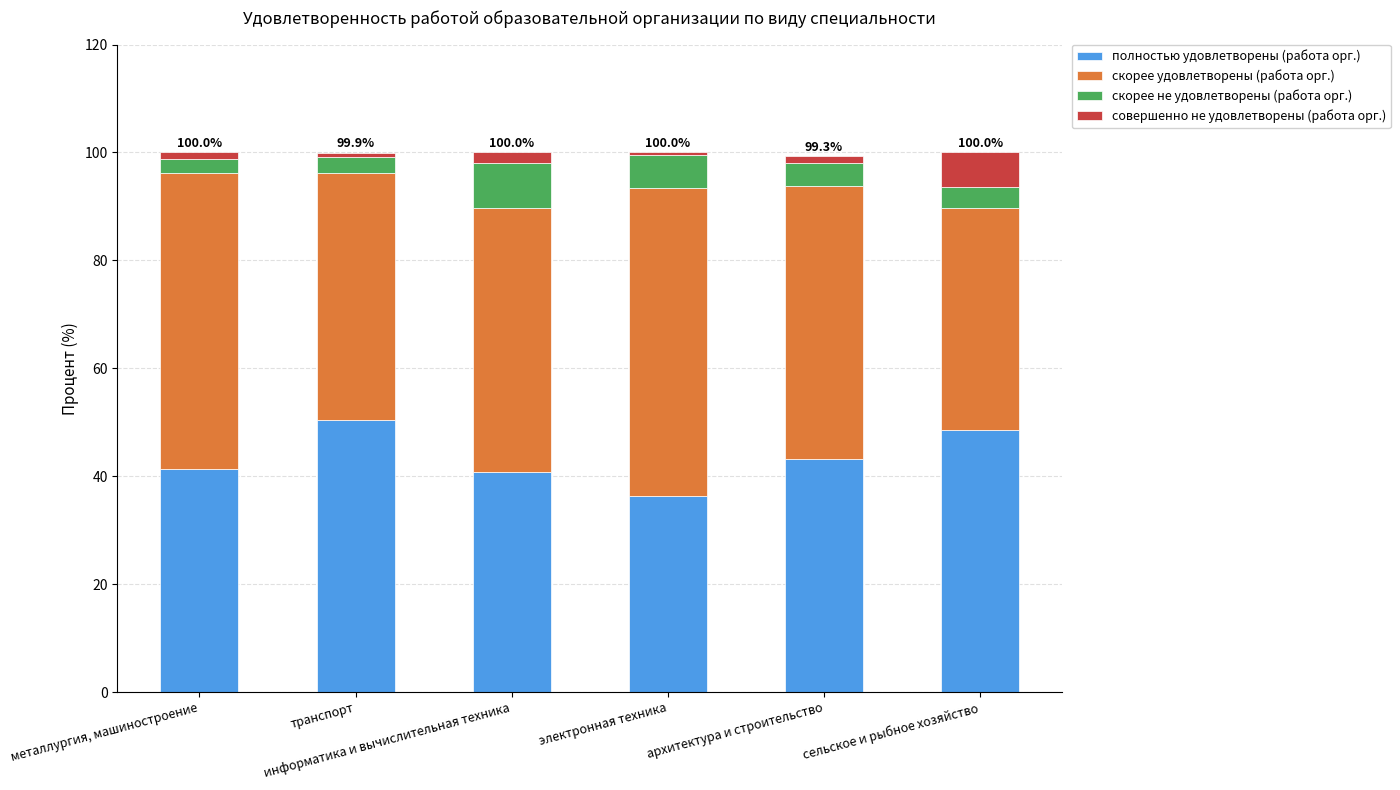

What is the approximate value of полностью удовлетворены (работа орг.) at транспорт?

50.4